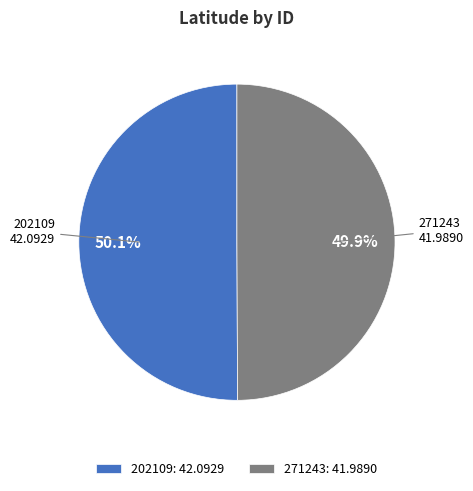

Approximately how many times larger is the value at 202109 compared to 271243?

1.0